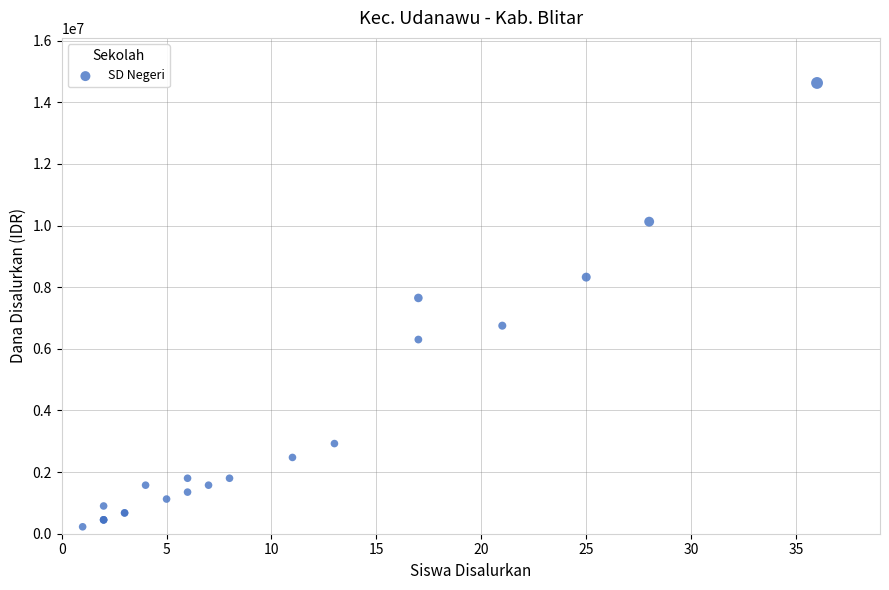

What Y value in the scatter plot is closest to 7425000?

7650000